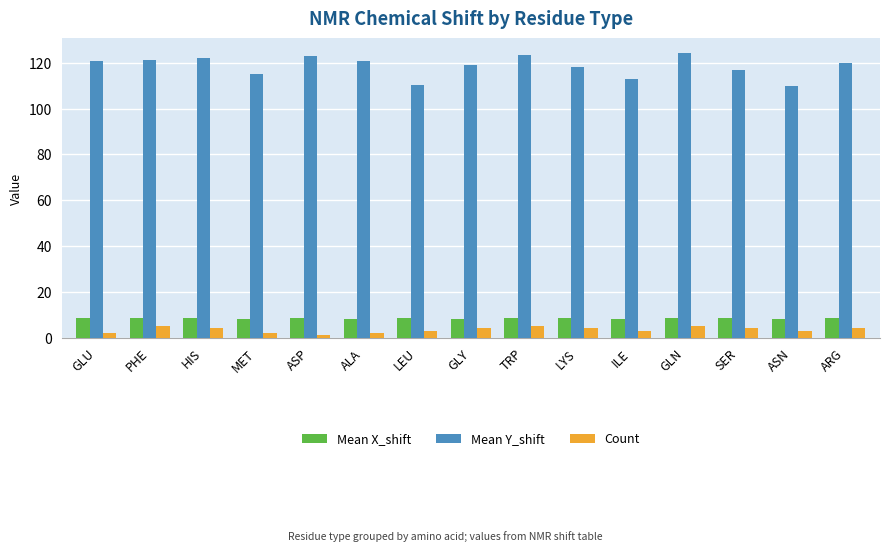

Where does the Count series first go above 4?

PHE